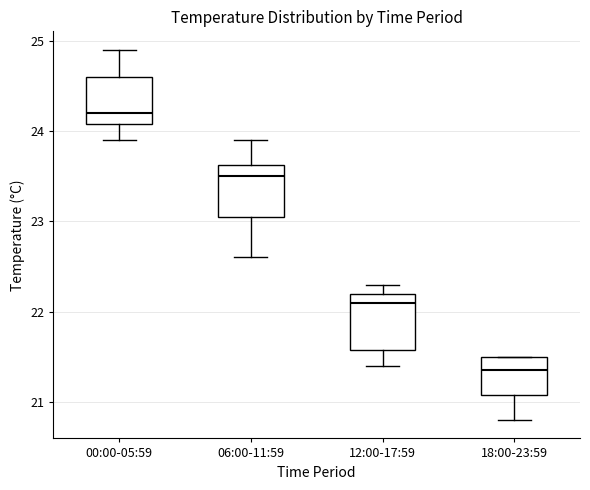

Reading left to right, transcribe this box plot: for each box, give where its median line is, the range the box spans, and where its two whiskers end, as read against the y-axis. The values are not printed on the chart, so give them approximately, as read against the axis.

00:00-05:59: median 24.2, box 24.1 to 24.6, whiskers 23.9 to 24.9
06:00-11:59: median 23.5, box 23.1 to 23.6, whiskers 22.6 to 23.9
12:00-17:59: median 22.1, box 21.6 to 22.2, whiskers 21.4 to 22.3
18:00-23:59: median 21.4, box 21.1 to 21.5, whiskers 20.8 to 21.5